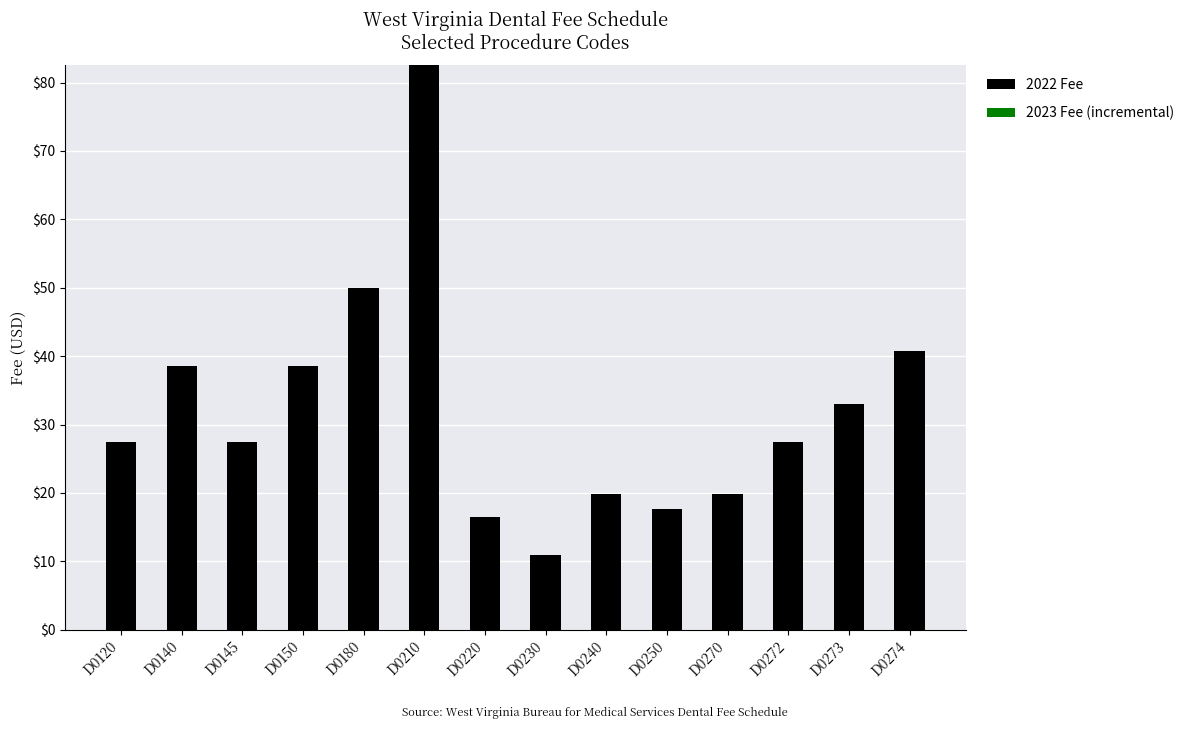

Reading left to right, list all the values displayed in this chart.

27.5	38.5	27.5	38.5	50.0	82.5	16.5	11.0	19.8	17.6	19.8	27.5	33.0	40.7